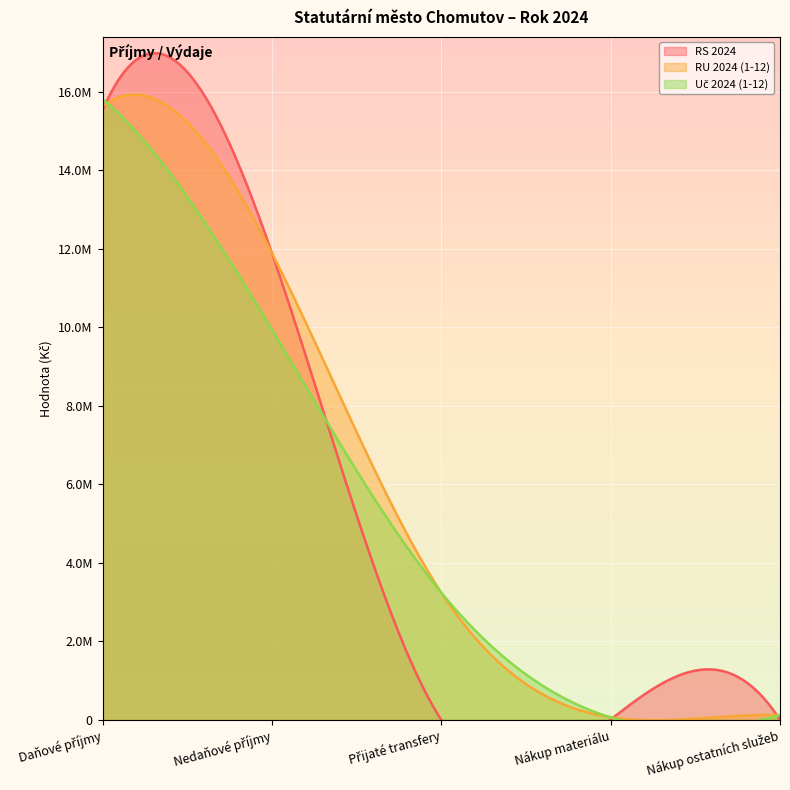

What is the value of the RU 2024 (1-12) point at the 3rd from the left?

3240000.0